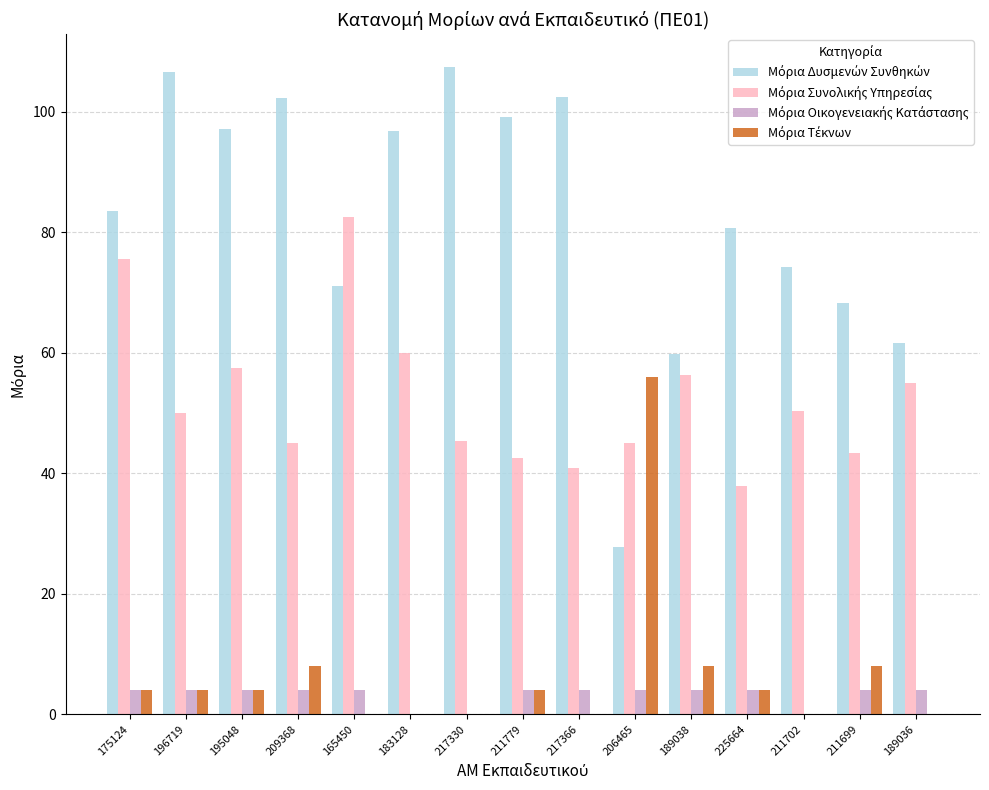

How many categories are shown in the chart?

15